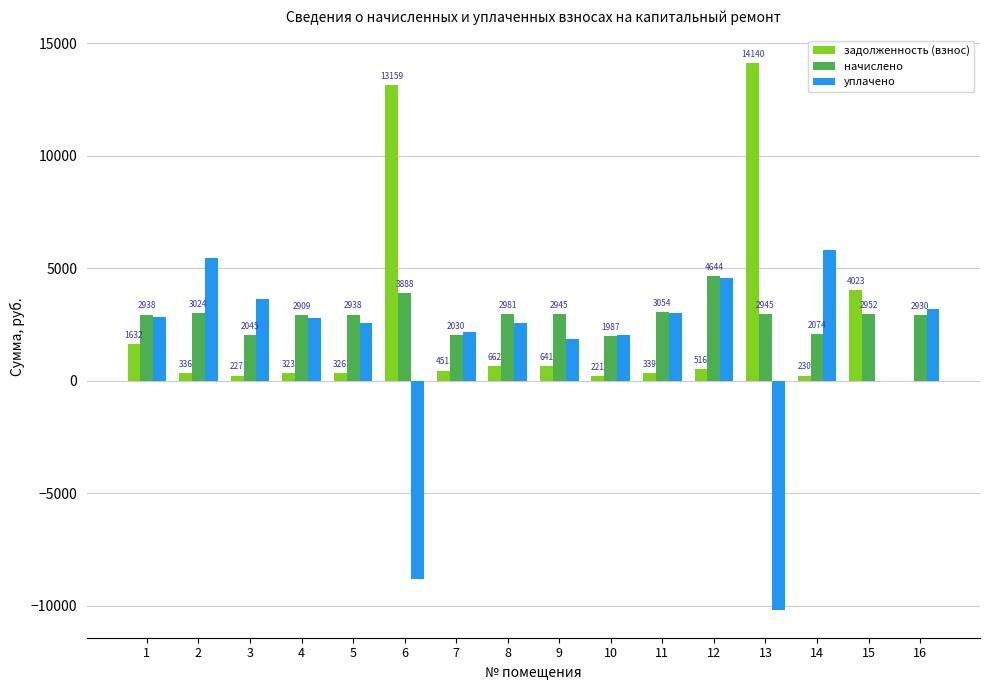

What is the average value of the уплачено series?

1464.1